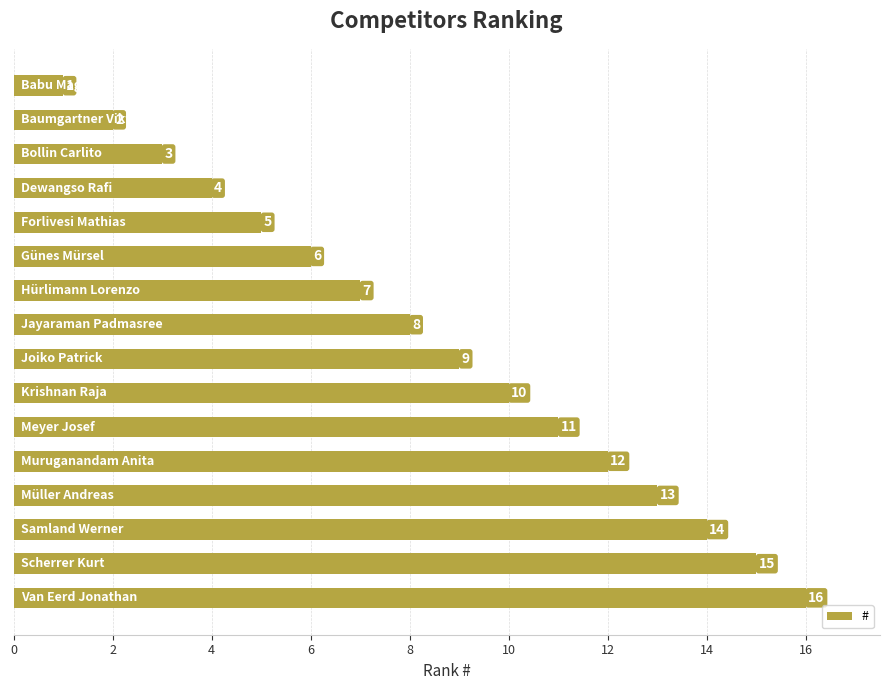

What is the sum of all values?

136